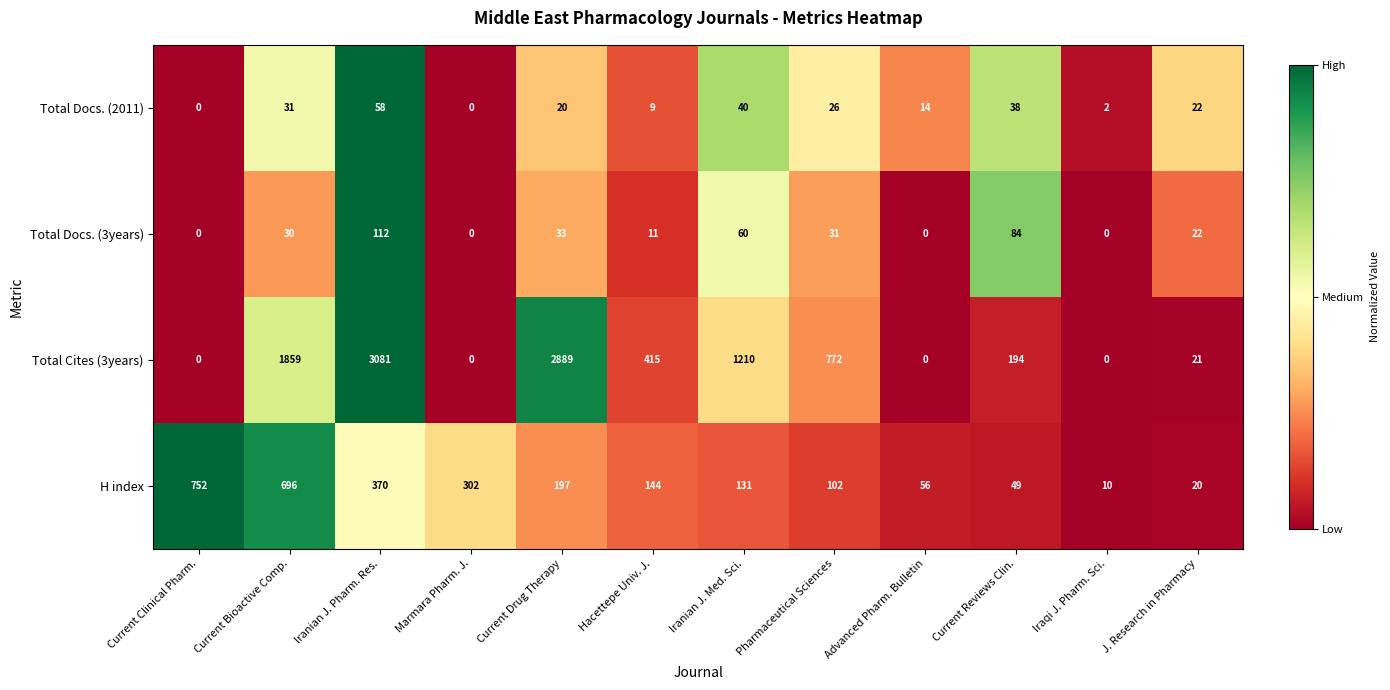

Which series changed the most between Current Clinical Pharm. and Pharmaceutical Sciences?

Total Cites (3years)